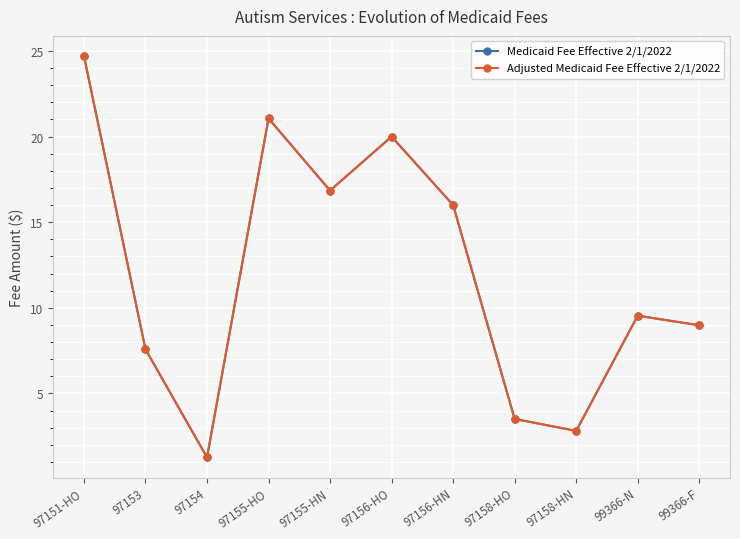

What is the total value across all series at 97158-HO?

7.0